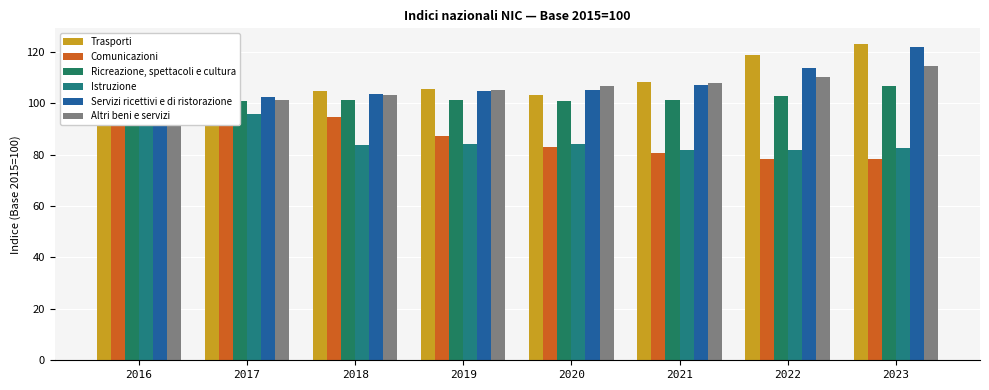

List the labels in order of Altri beni e servizi value, smallest first.

2016, 2017, 2018, 2019, 2020, 2021, 2022, 2023